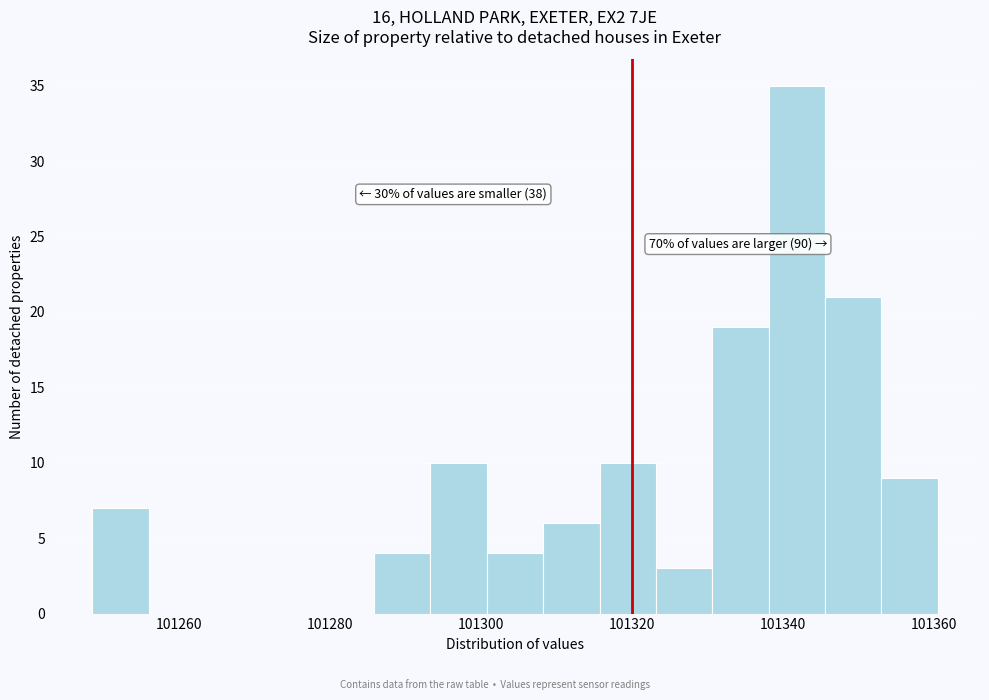

Read against the x-axis, roughly where is the centre of the tallest bar?

101342